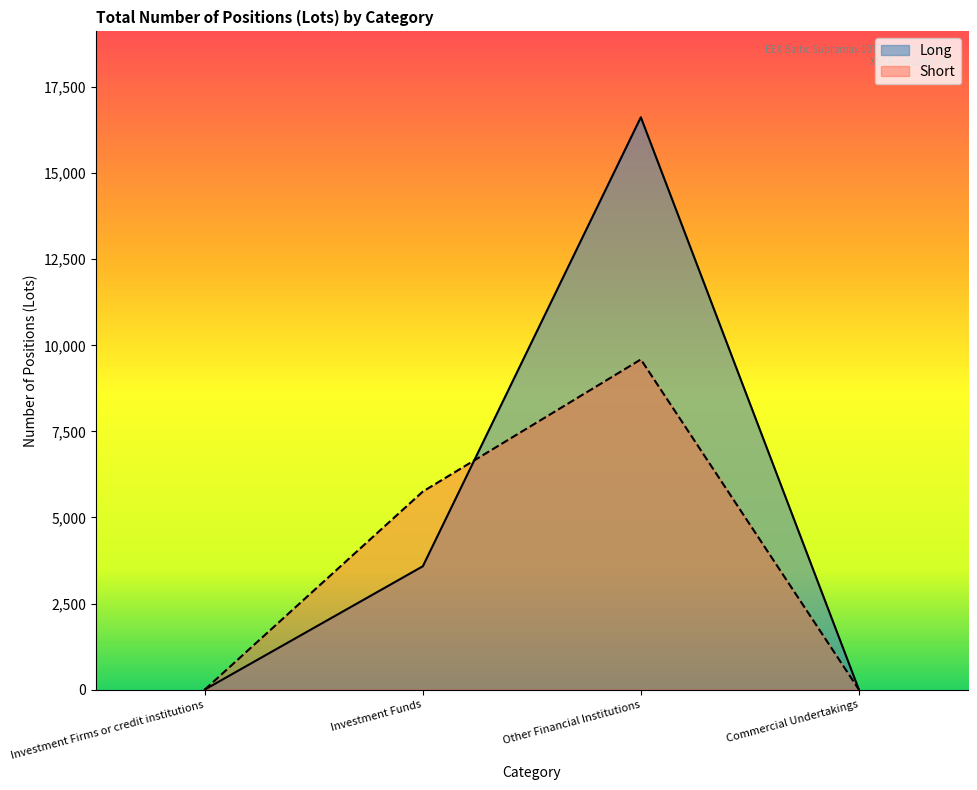

Which series has the largest total across all categories?

Long